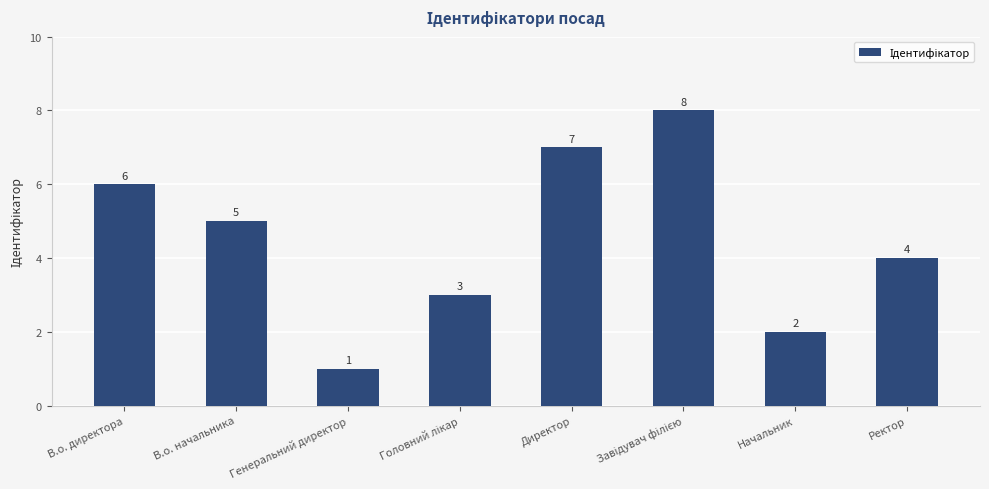

What is the difference between the values at Директор and В.о. начальника?

2